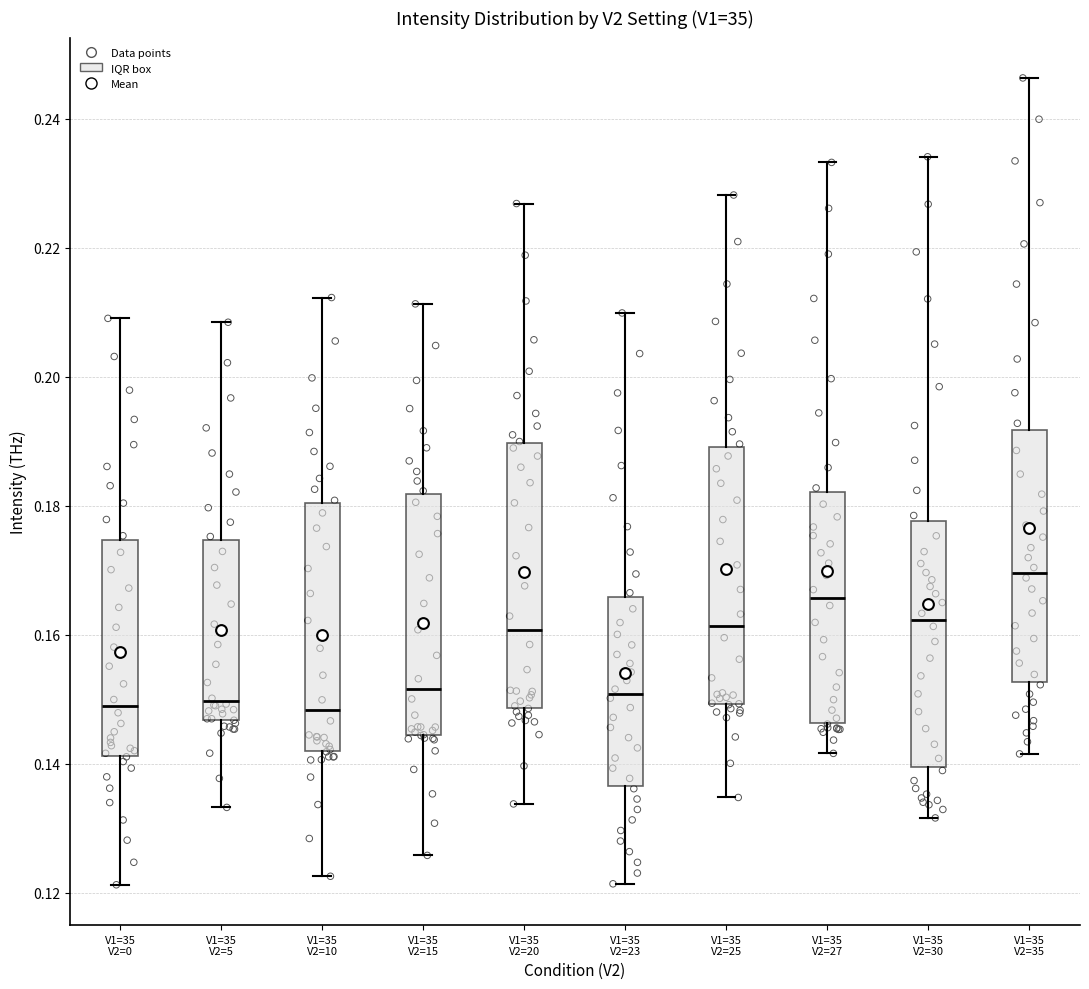

Which box has the highest median line?

V1=35 V2=35